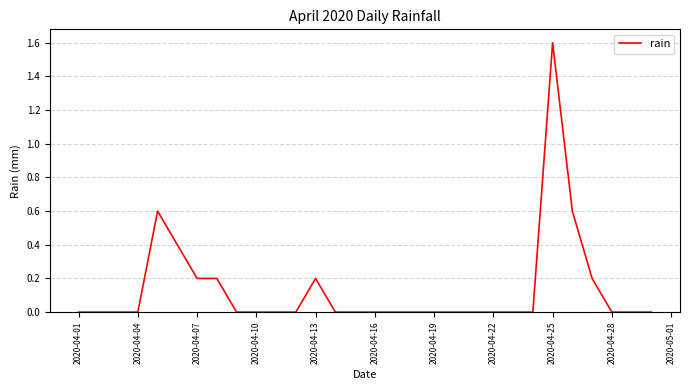

How many lines are shown in the chart?

1